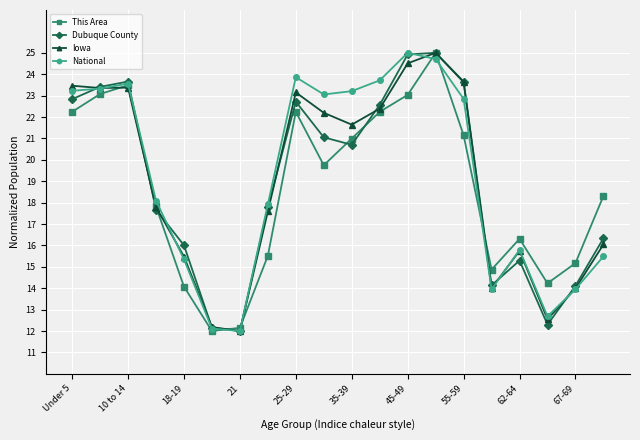

How many lines are shown in the chart?

4